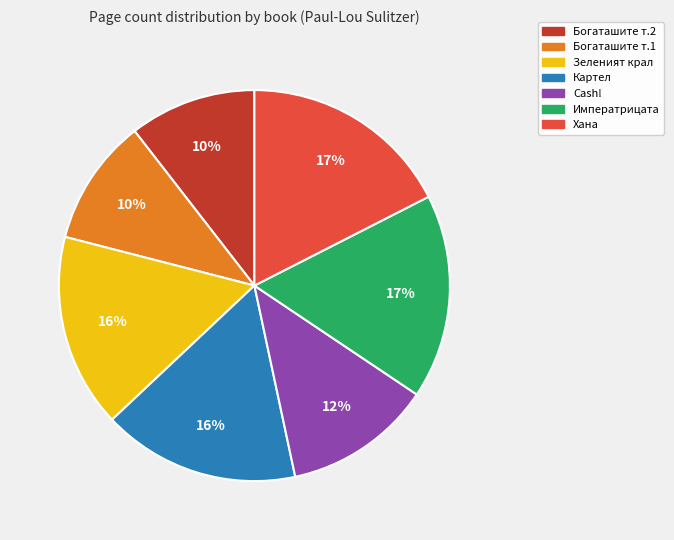

To the nearest percent, what is the average slice percentage?

14%